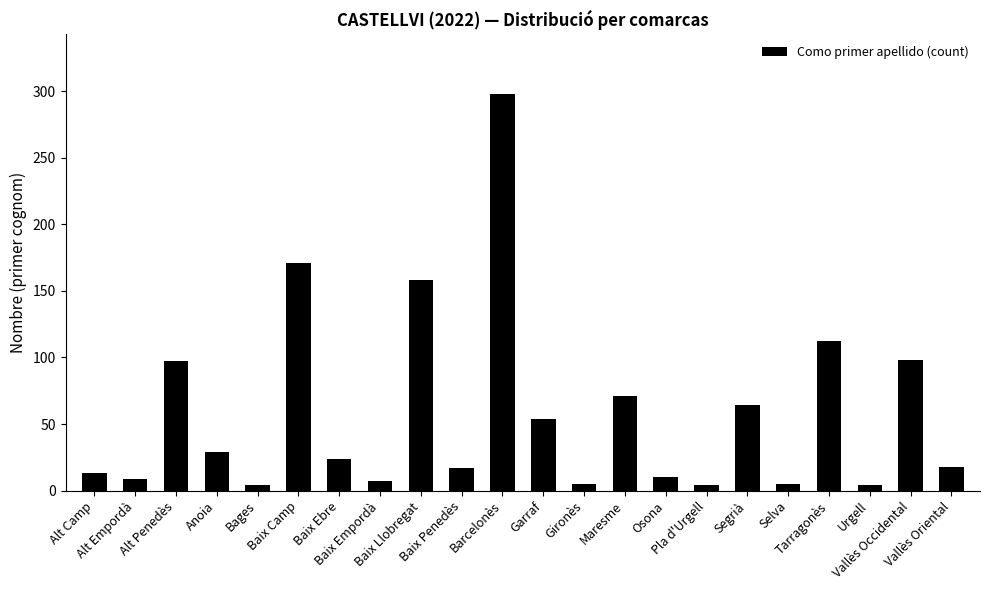

Which has a higher value, Bages or Vallès Oriental?

Vallès Oriental